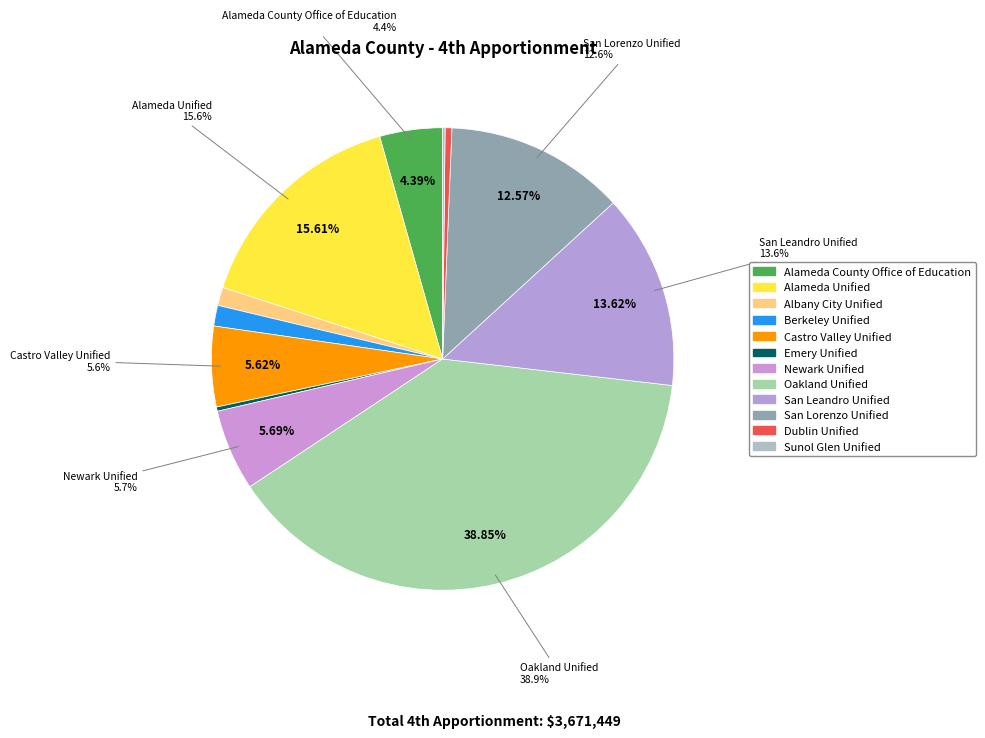

To the nearest percent, what is the average slice percentage?

8%